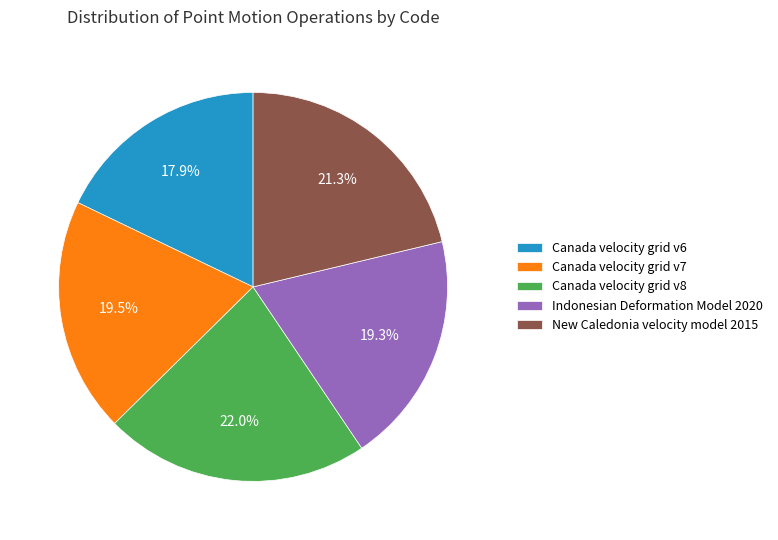

Does any single category account for the majority?

No